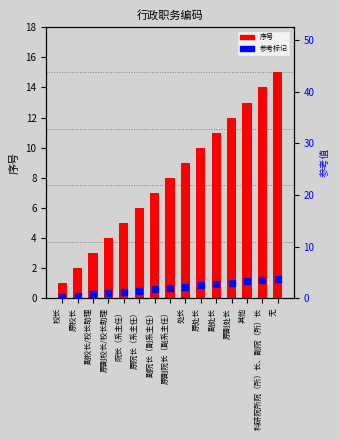

Which series has the widest spread of Y values?

序号